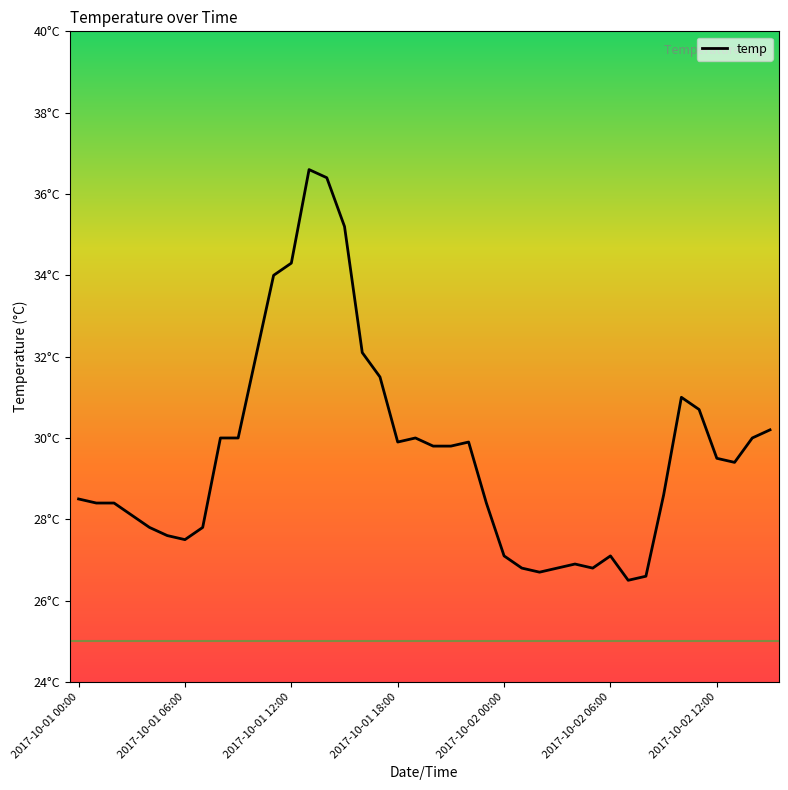

Does the chart display data point markers on the line(s)?

No